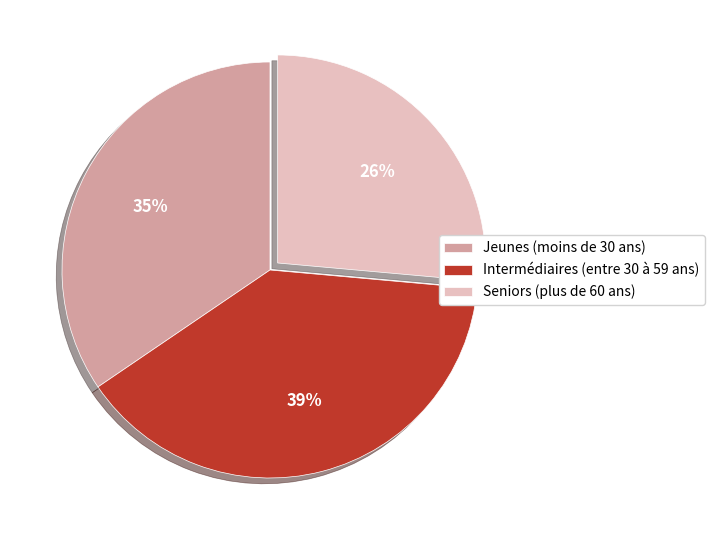

What is the smallest slice in the pie chart?

Seniors (plus de 60 ans)